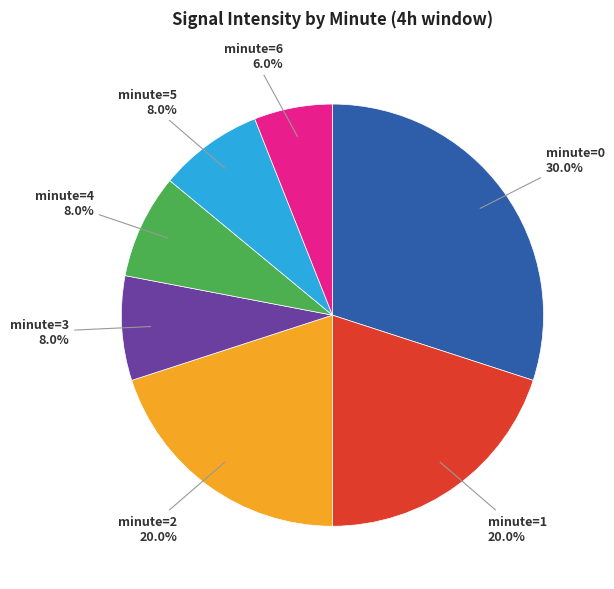

Is there a majority slice in this chart?

No